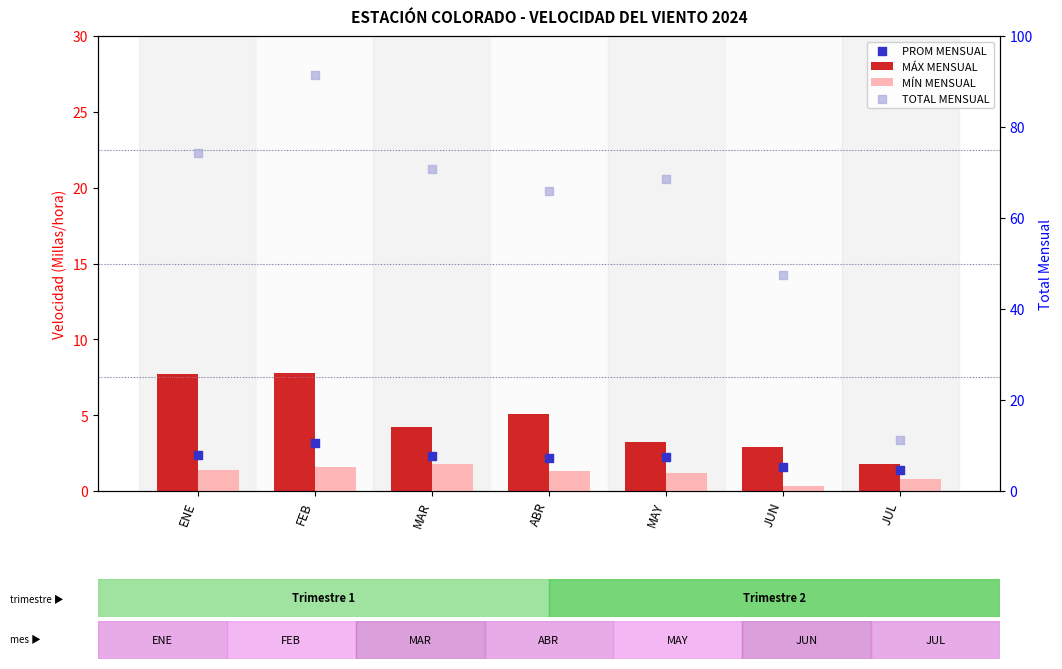

Which series reaches the maximum Y coordinate?

TOTAL MENSUAL